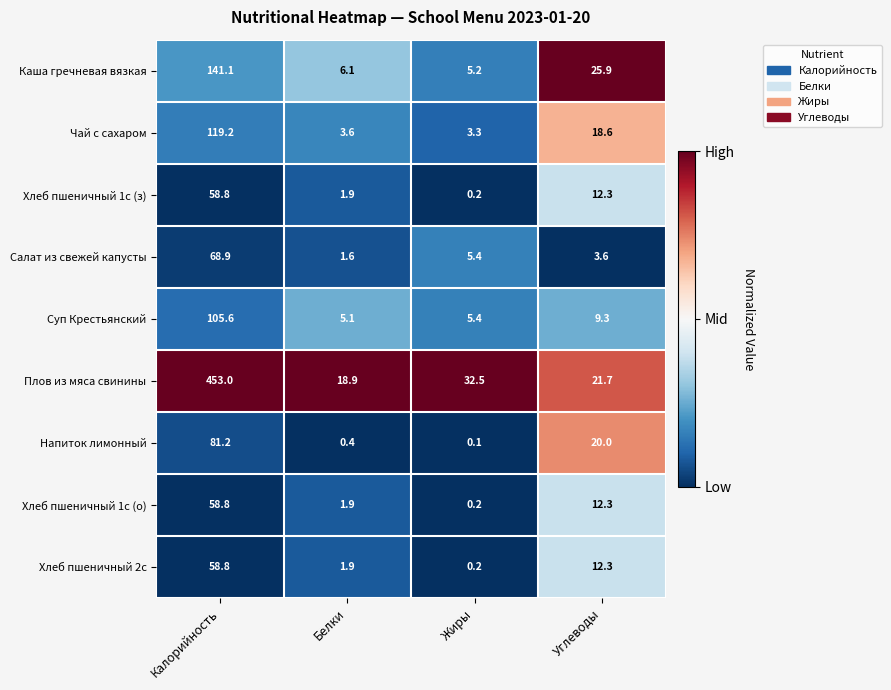

Which series changed the most between Жиры and Углеводы?

Каша гречневая вязкая